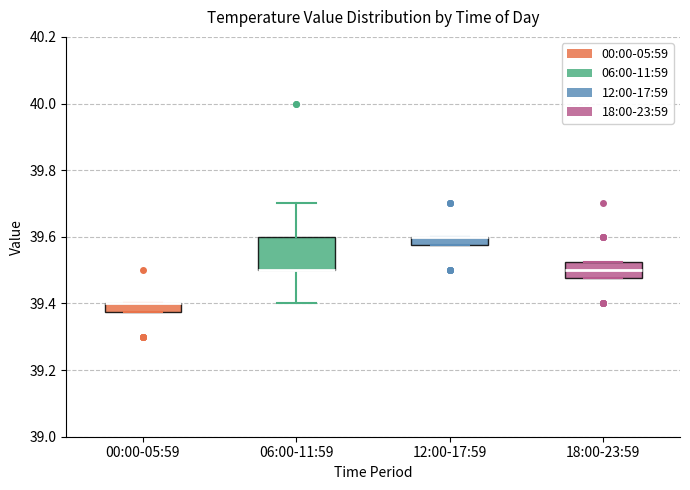

Which box is the tallest, from its lower edge to its upper edge?

06:00-11:59